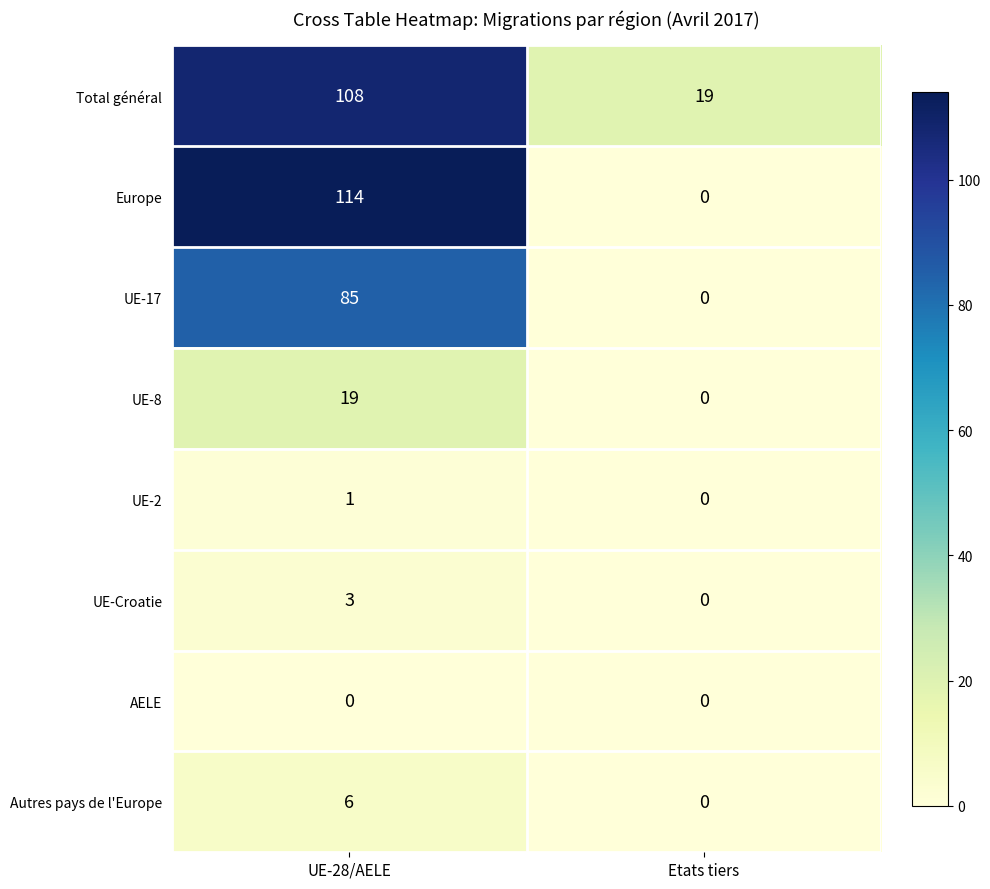

What is the difference between the Europe values at Etats tiers and UE-28/AELE?

114